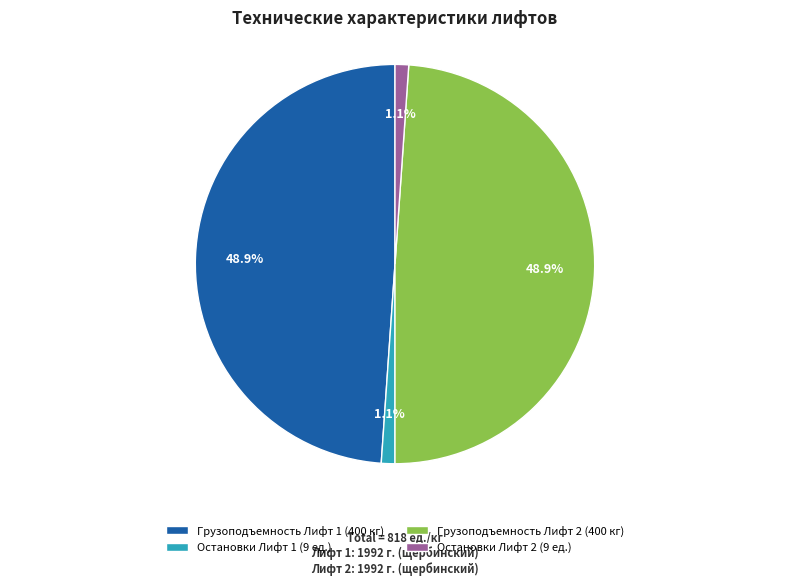

Is there a majority slice in this chart?

No